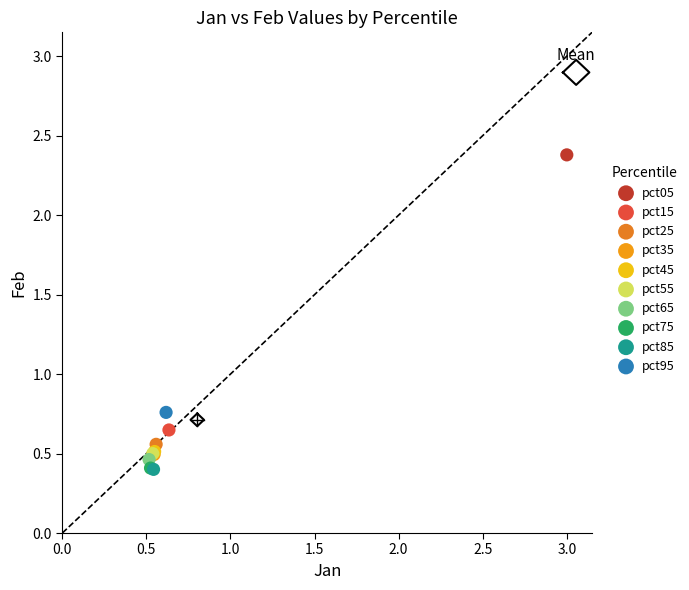

What are all the series names shown in the legend?

pct05, pct15, pct25, pct35, pct45, pct55, pct65, pct75, pct85, pct95